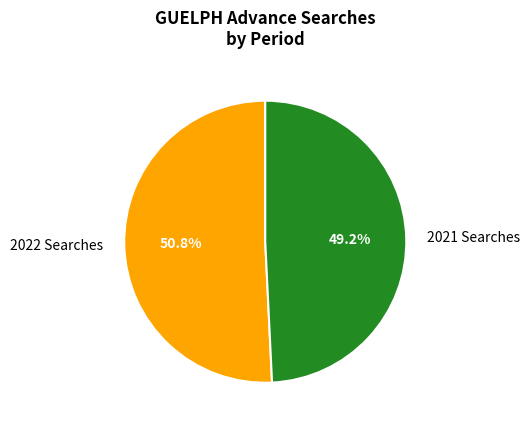

Approximately how many times larger is the value at 2021 Searches compared to 2022 Searches?

1.0